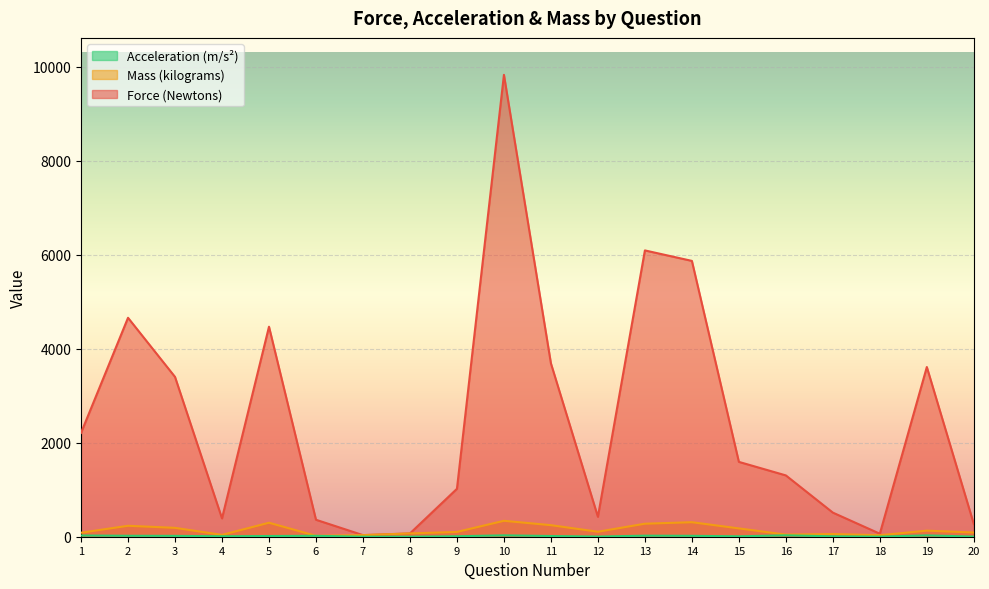

What is the total value across all series at 5?

4783